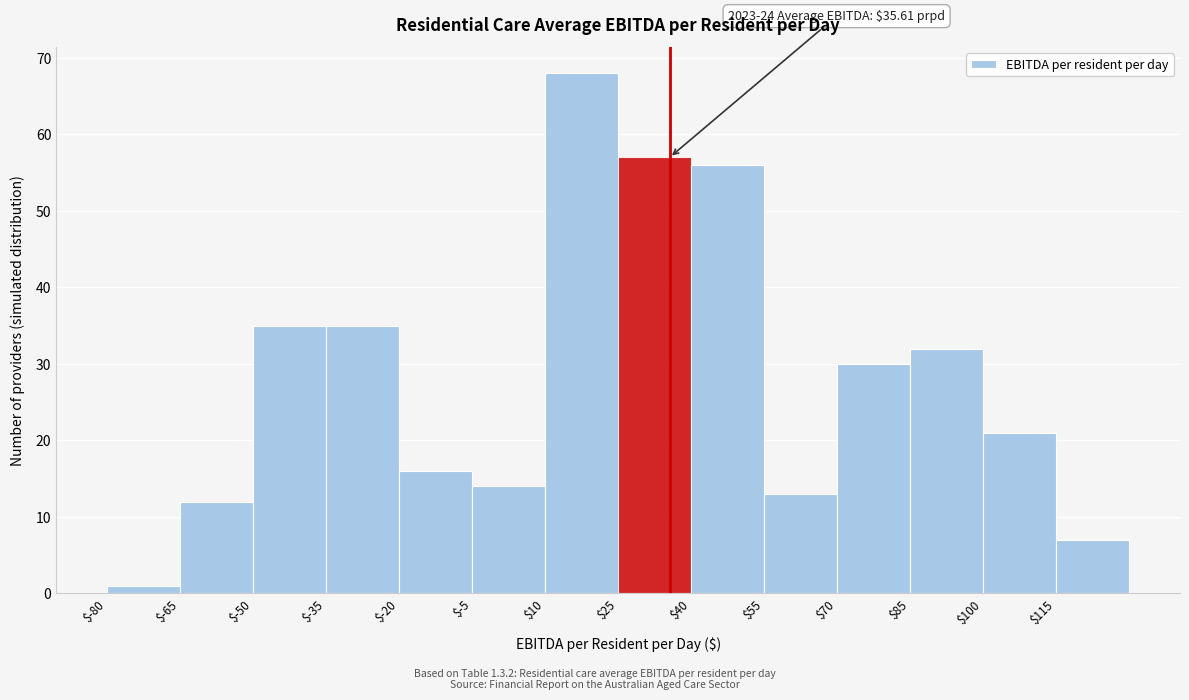

Which range on the x-axis has the tallest bar?

10 to 25